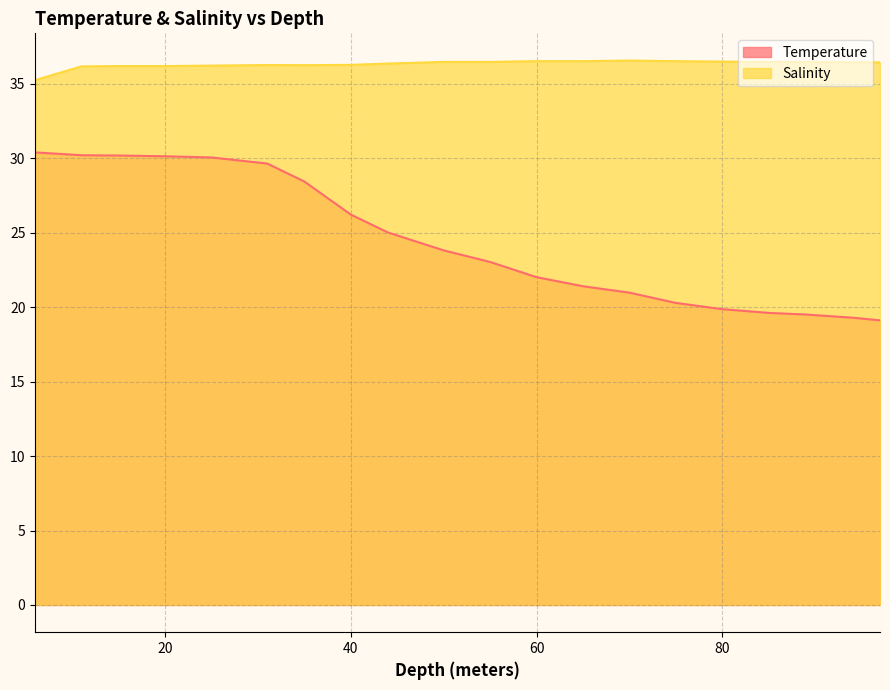

What is the label of the 5th point from the right?

80.0